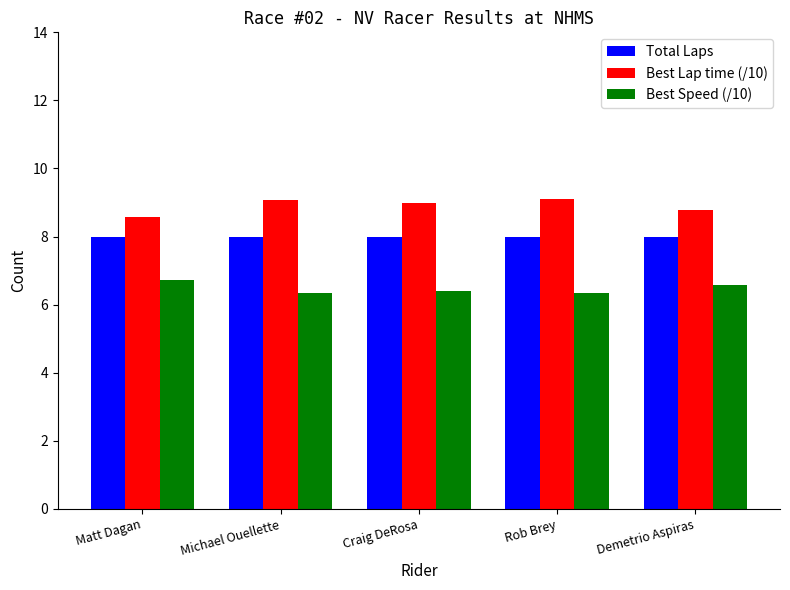

What is the maximum value for Best Speed (/10)?

6.7